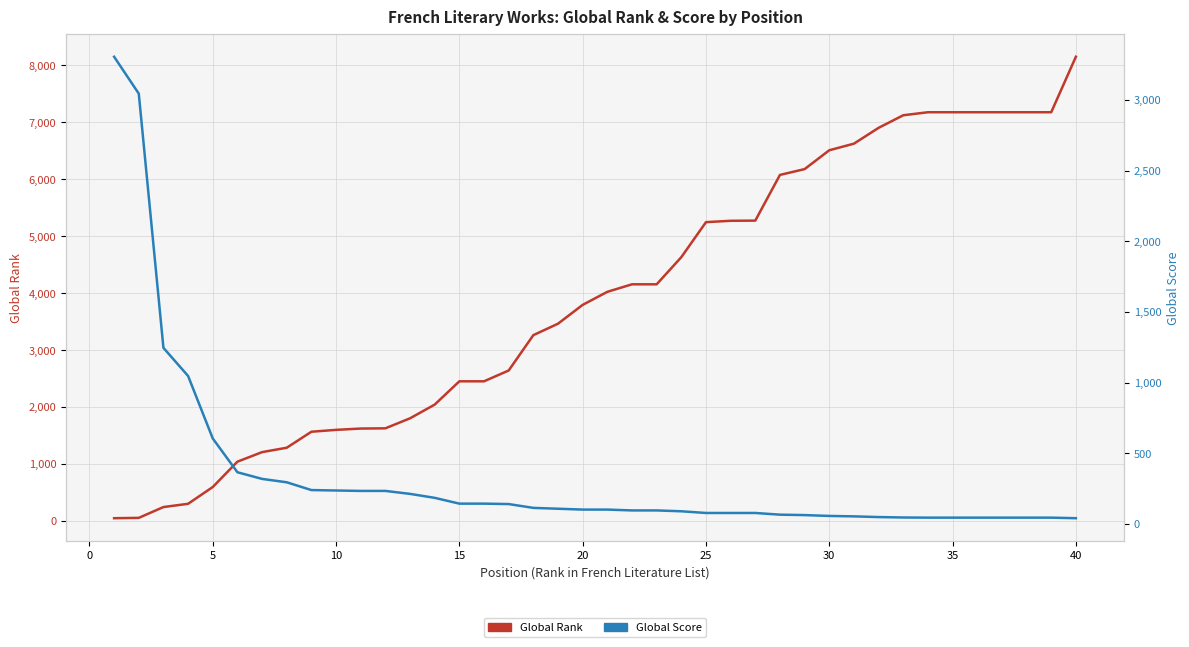

True or false: Global Score has more than 0 points higher than both neighbors.

False